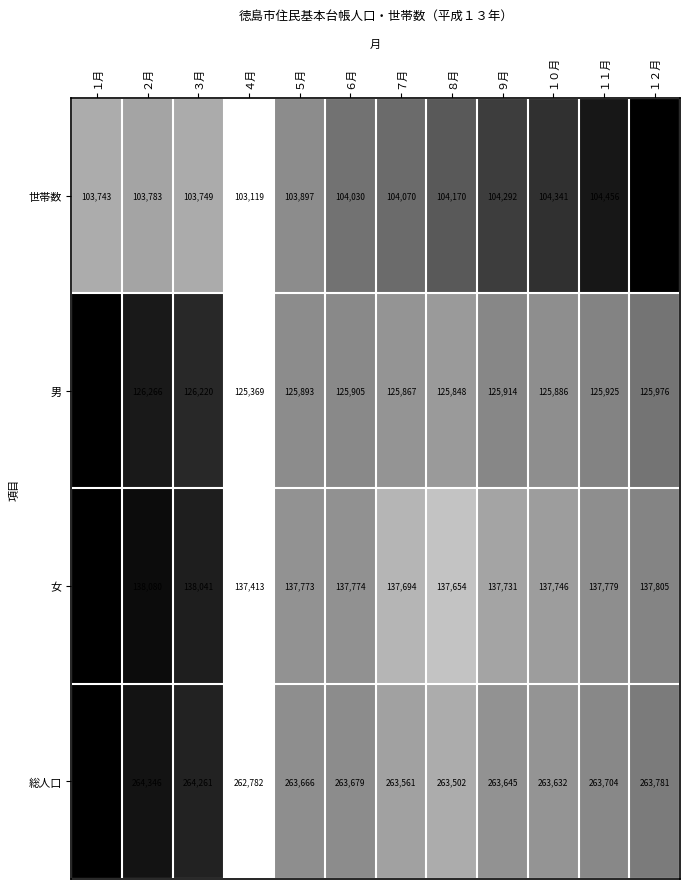

Which label corresponds to the largest value in the chart?

１月